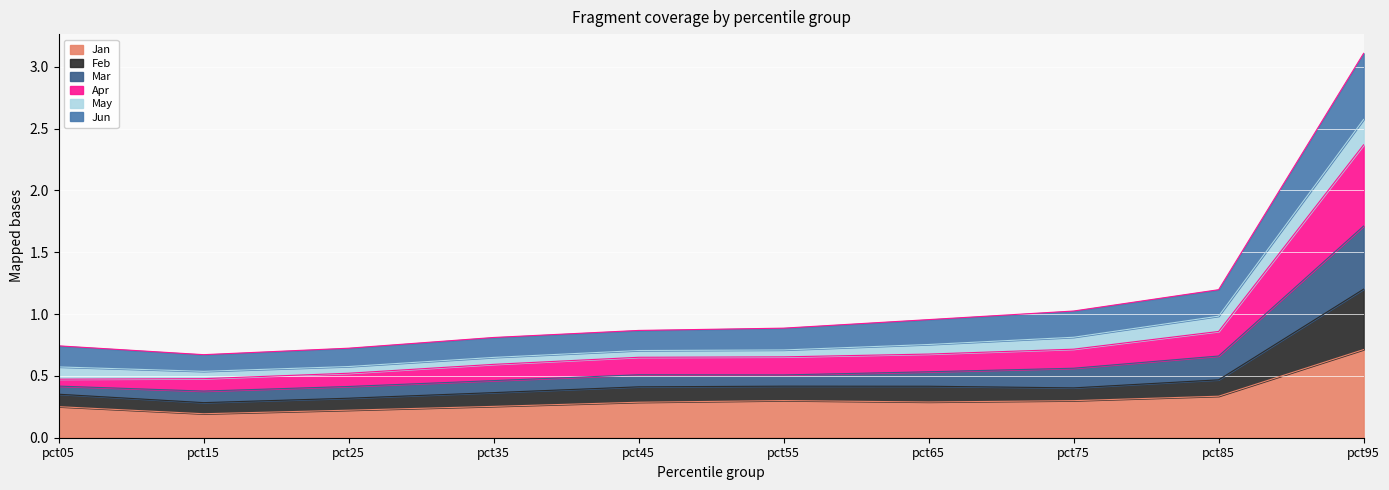

What is the total value across all series at pct85?

1.2